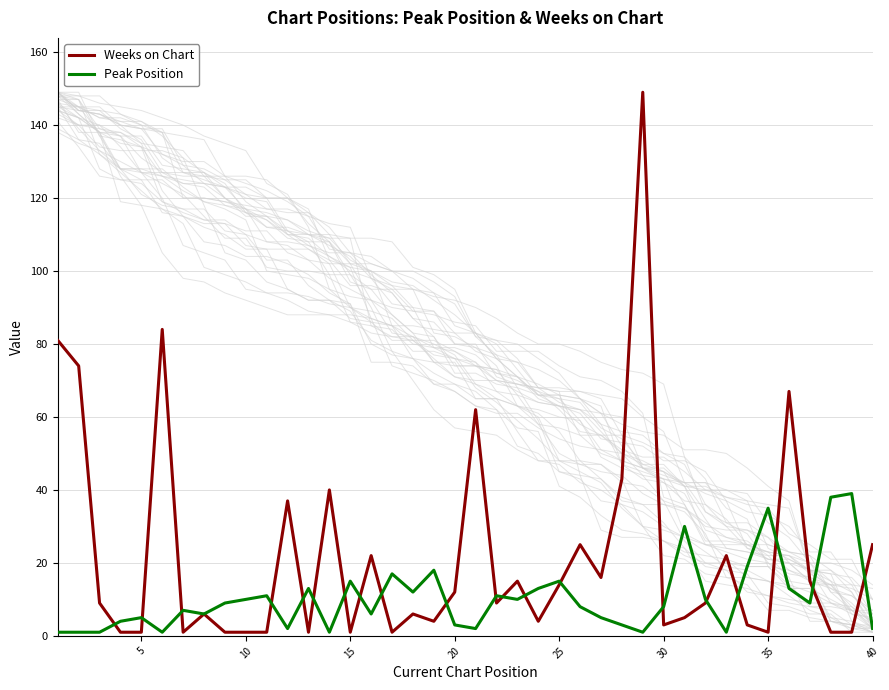

The value of Weeks on Chart at 25 is 14. True or false?

True